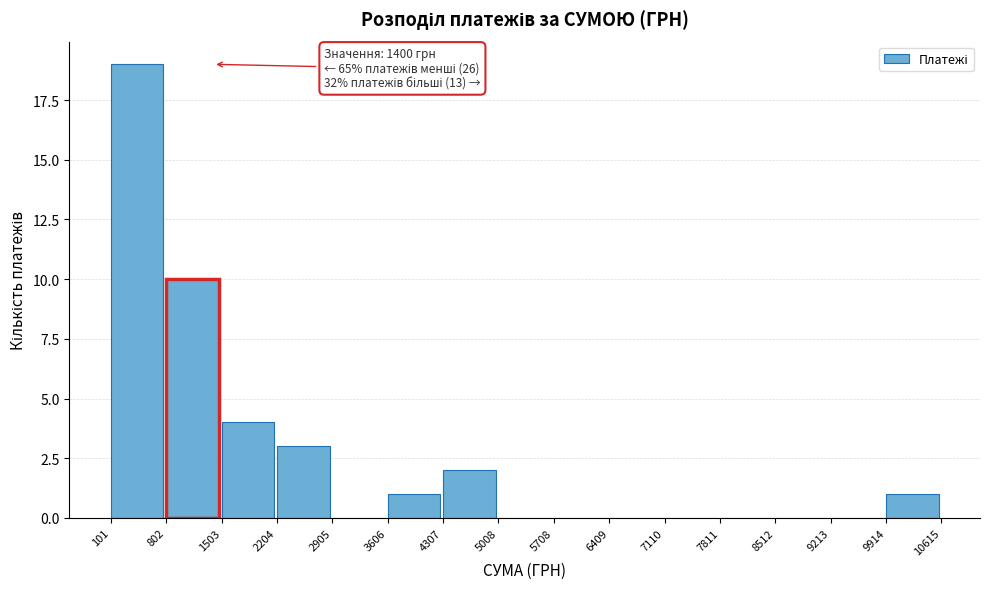

Over which range of the x-axis is the bar tallest?

101 to 802